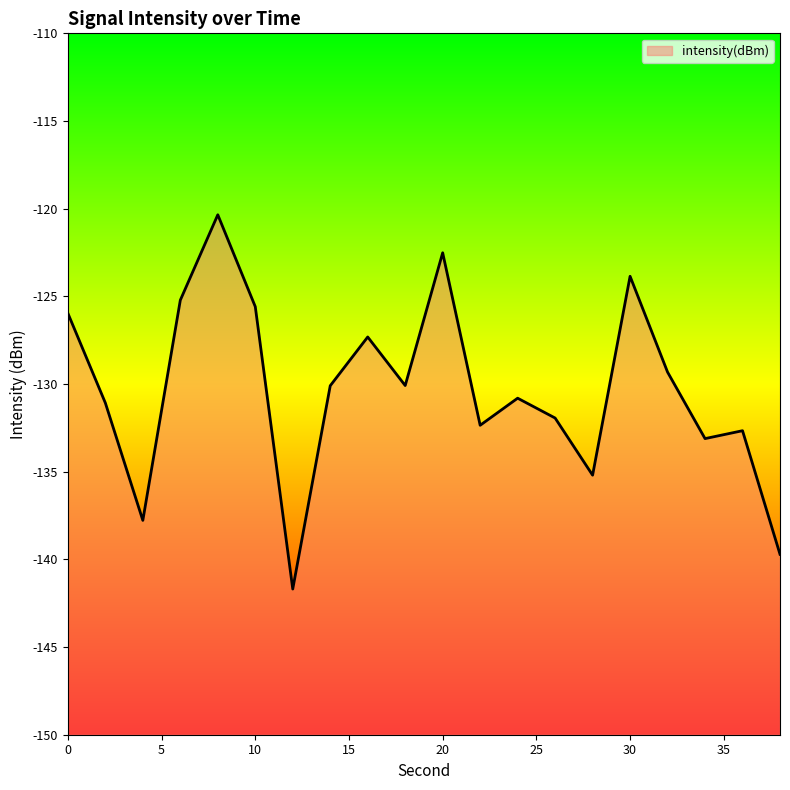

Does the chart display data point markers on the line(s)?

No